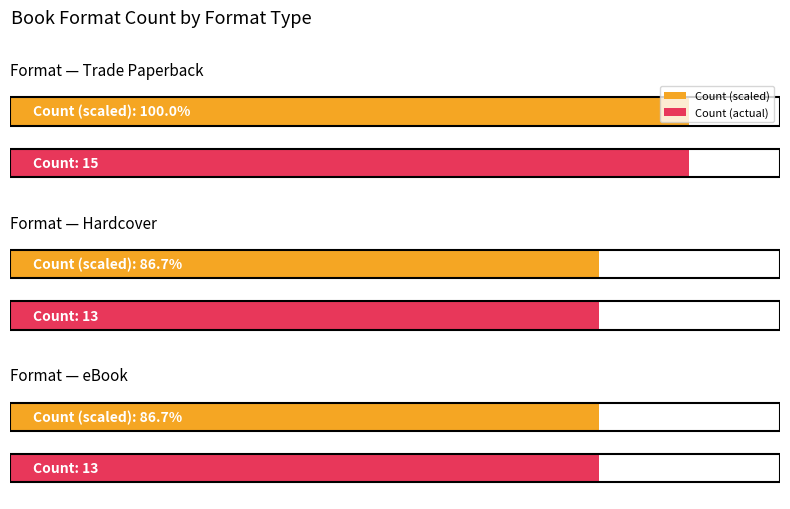

At how many categories does at least one series exceed 7?

3